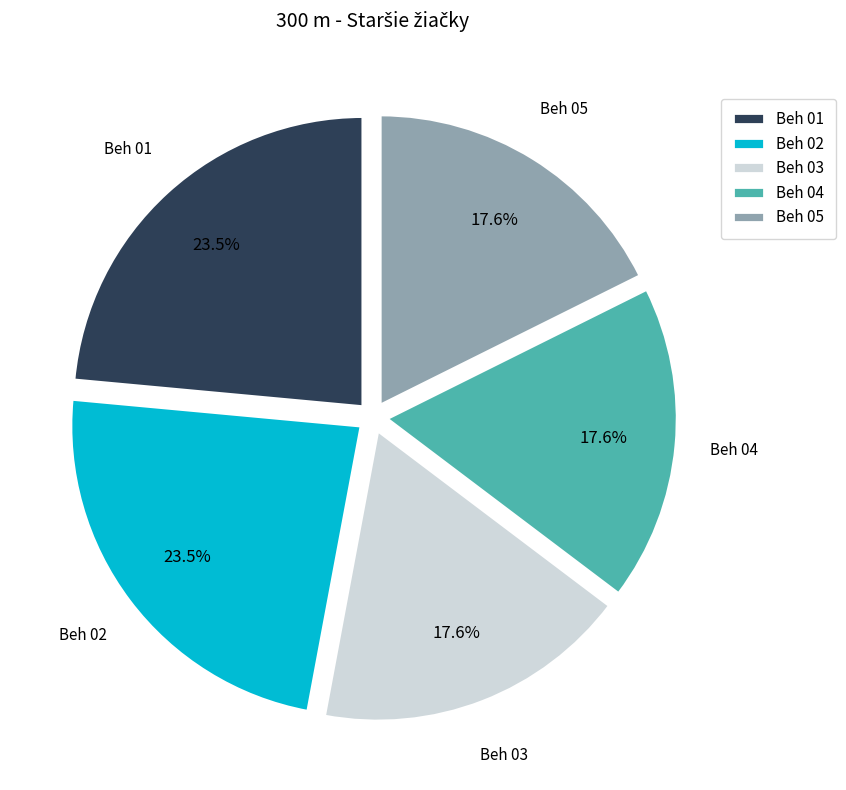

Is there any slice that represents more than half of the pie?

No